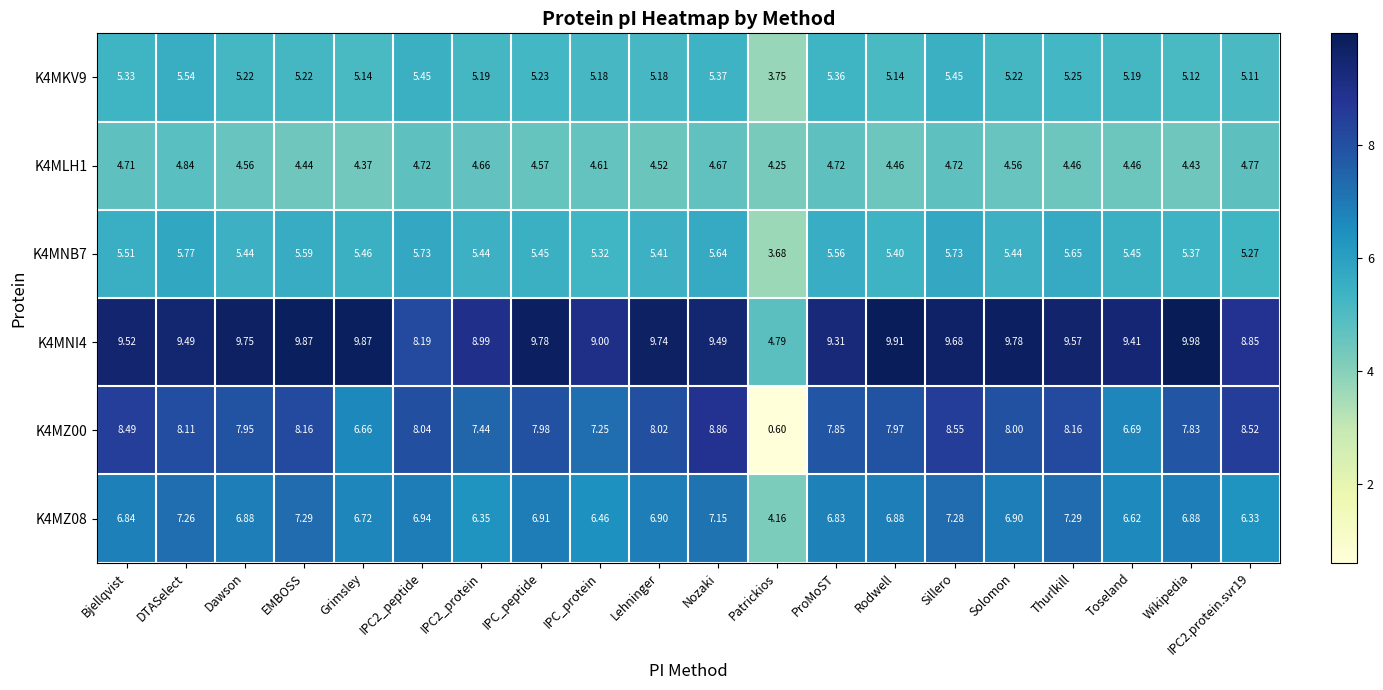

At which category is the sum across all series the highest?

Sillero